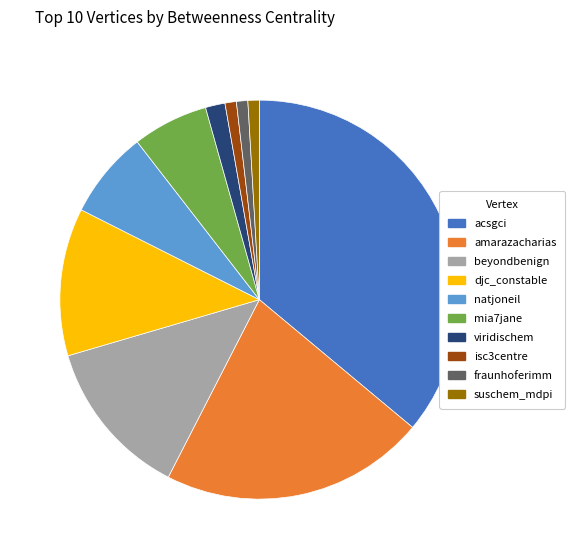

Which category has the biggest portion of the pie?

acsgci